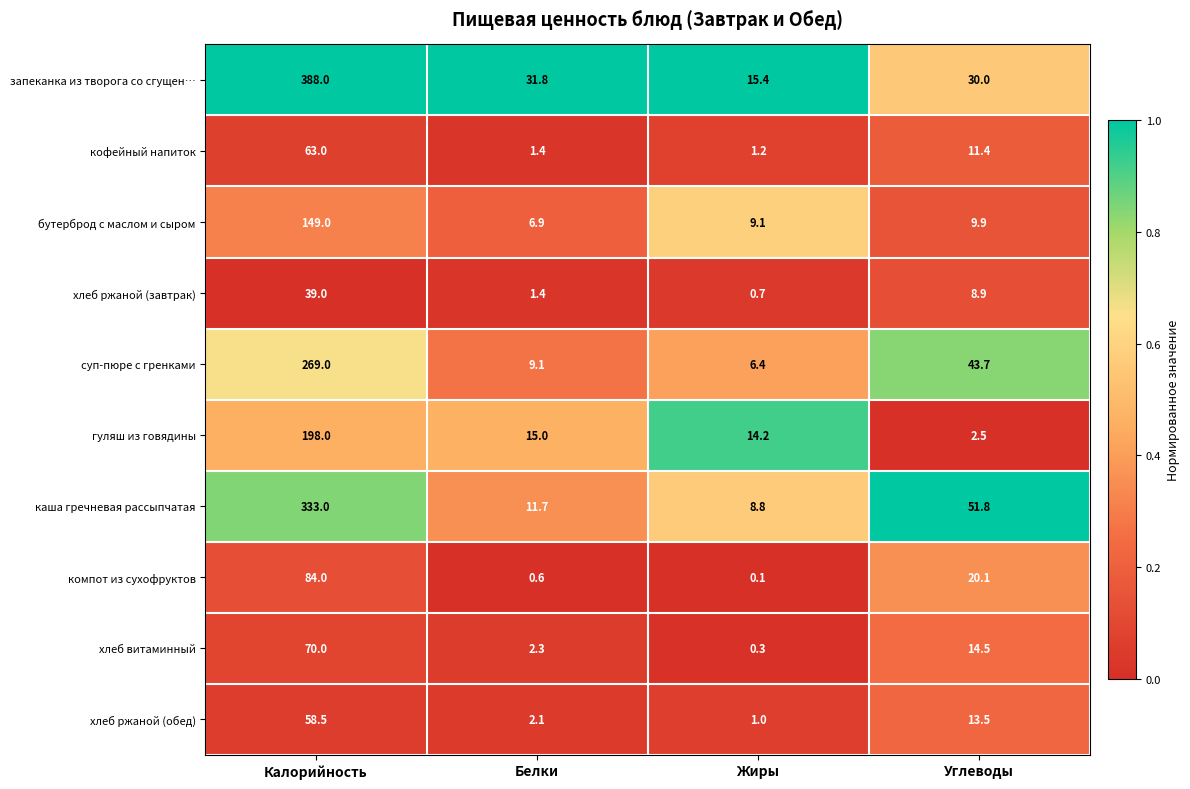

At which category is the sum across all series the highest?

Калорийность